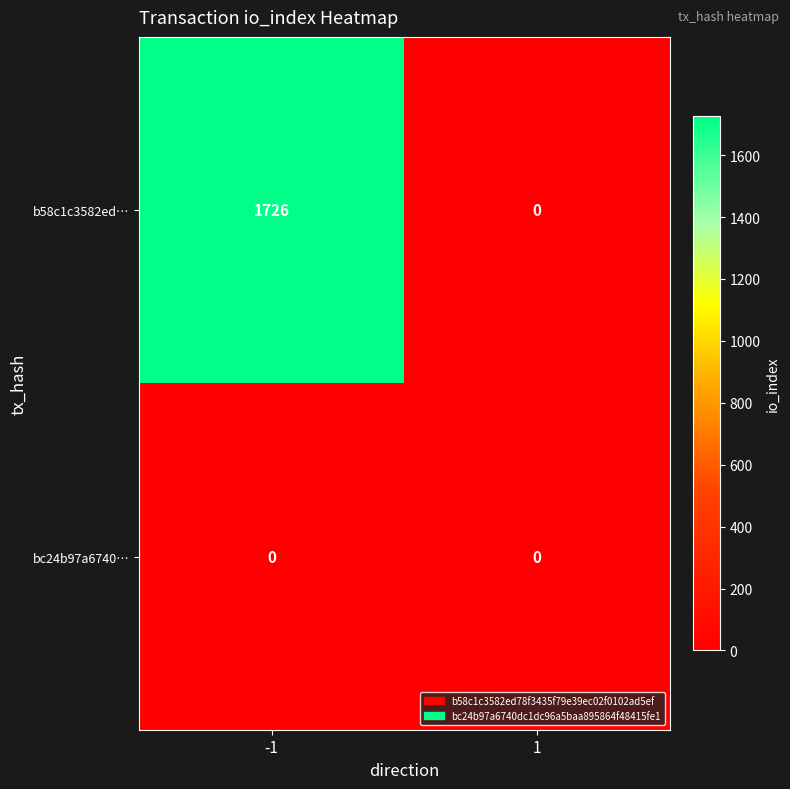

Which series changed the most between -1 and 1?

b58c1c3582ed…